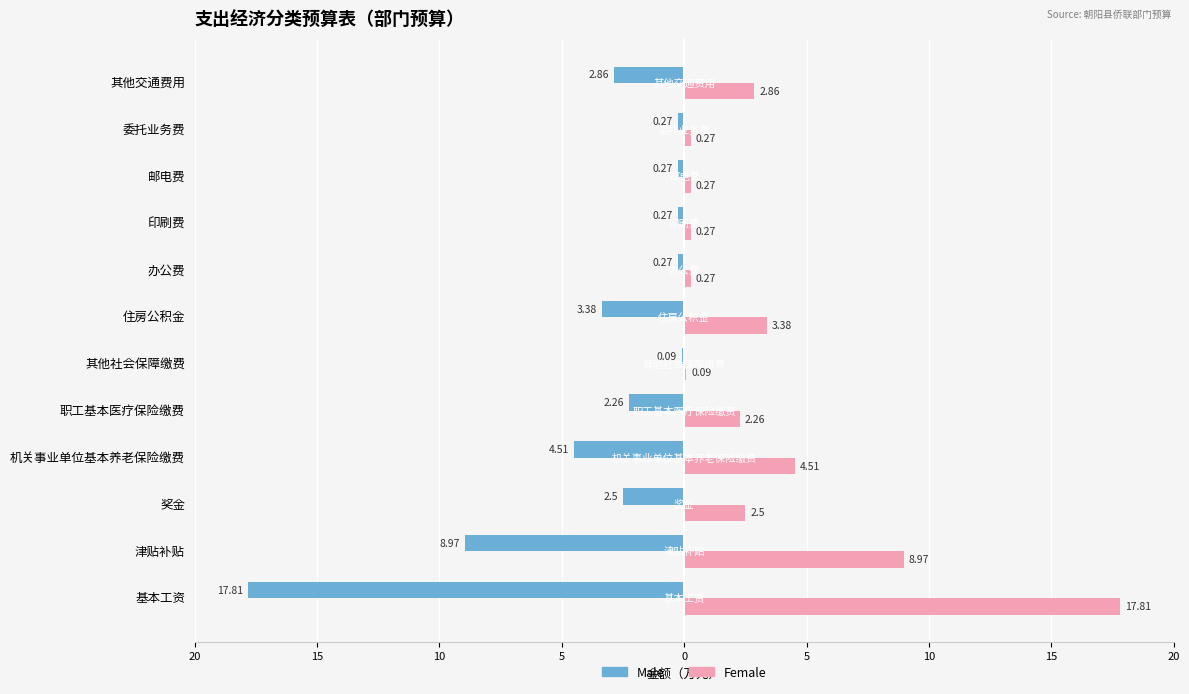

What are all the series names shown in the legend?

Male, Female